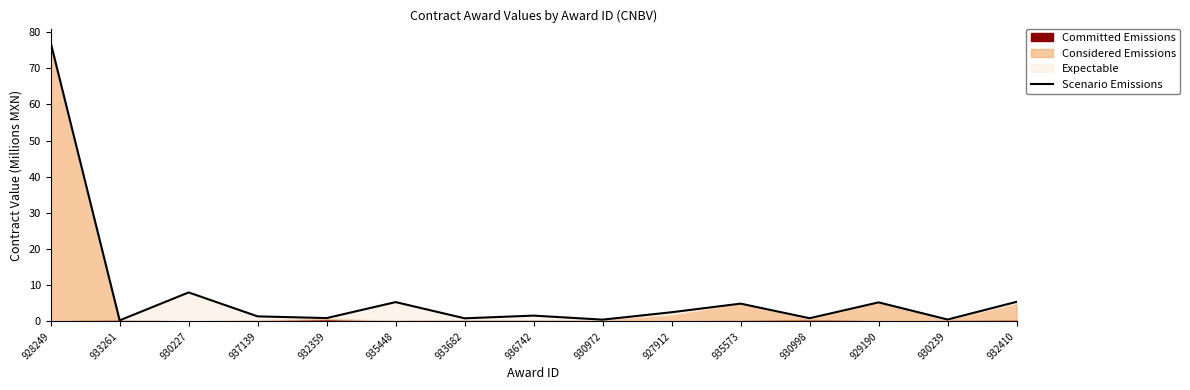

Rank the categories by value from lowest to highest.

933261, 930972, 930239, 933682, 930998, 932359, 937139, 936742, 927912, 935573, 929190, 935448, 932410, 930227, 928249